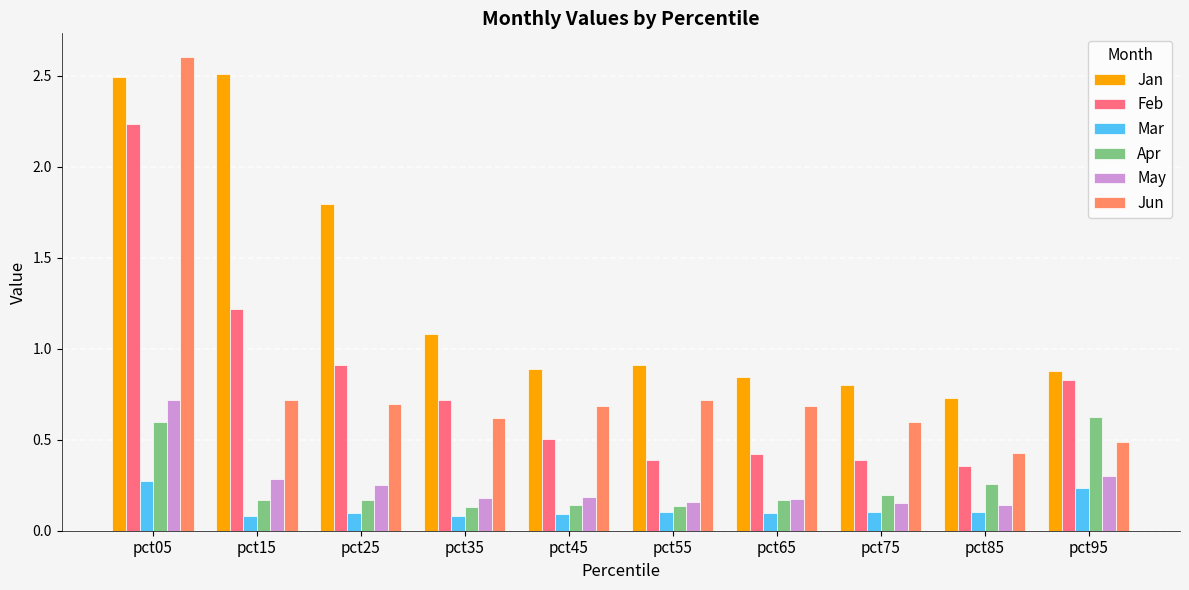

Which category has the highest value across all series?

pct05